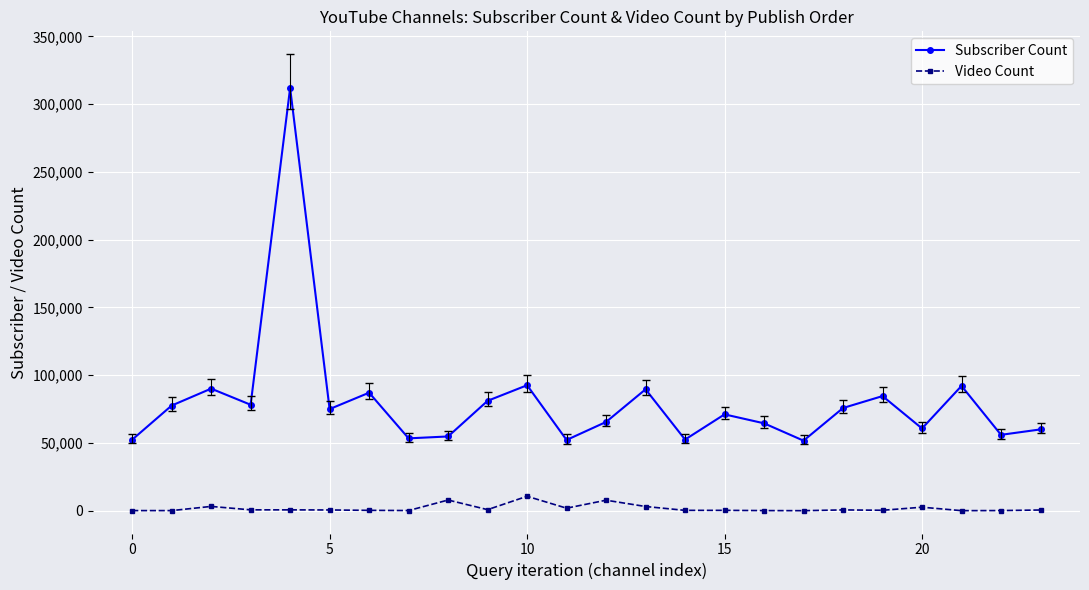

Which series has the largest total across all categories?

Subscriber Count